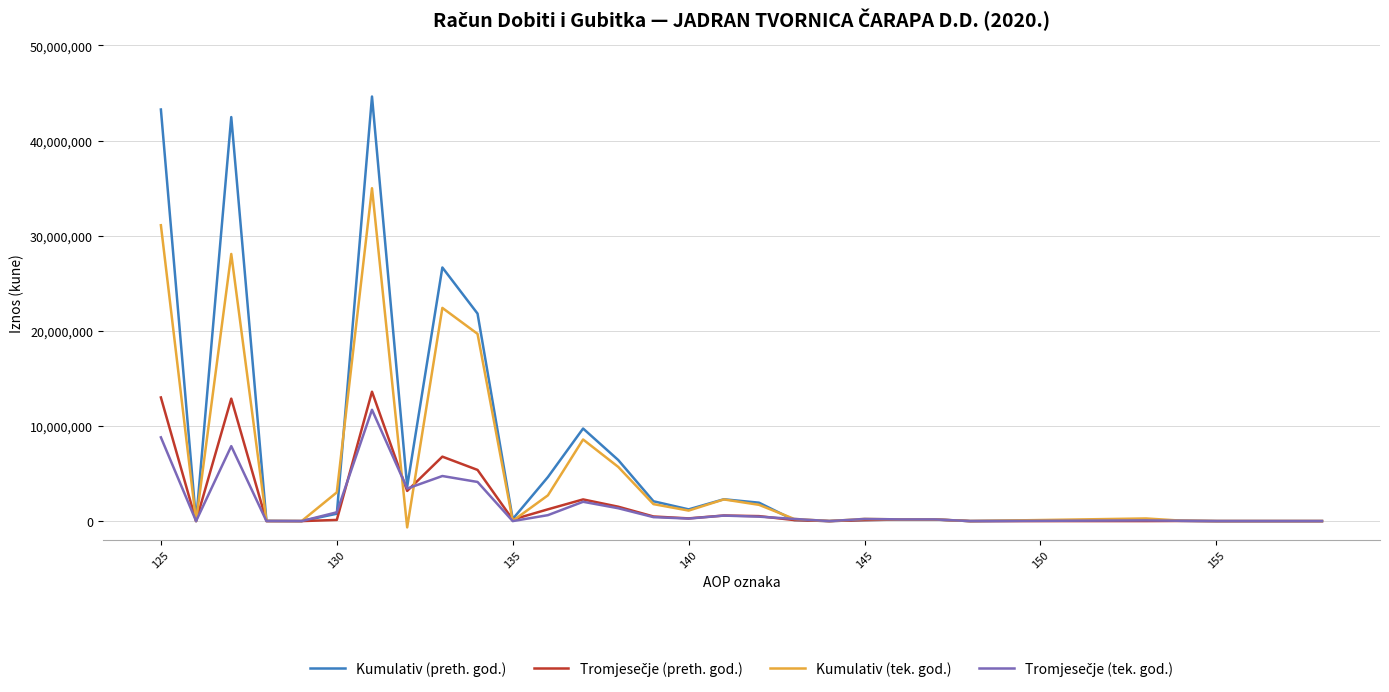

What is the maximum value shown in the chart?

44630077